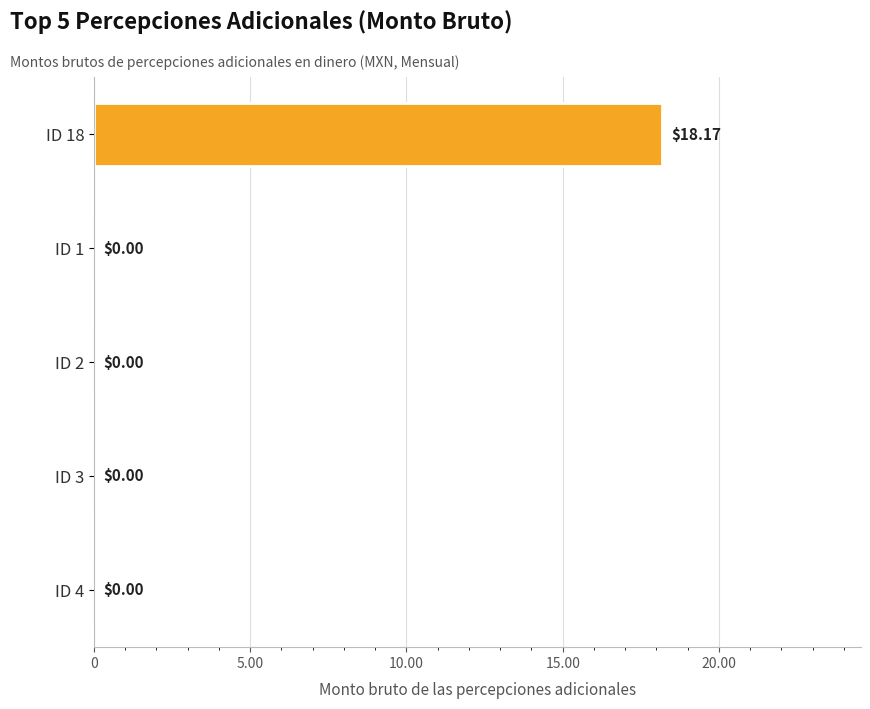

Between ID 1 and ID 18, which is larger?

ID 18